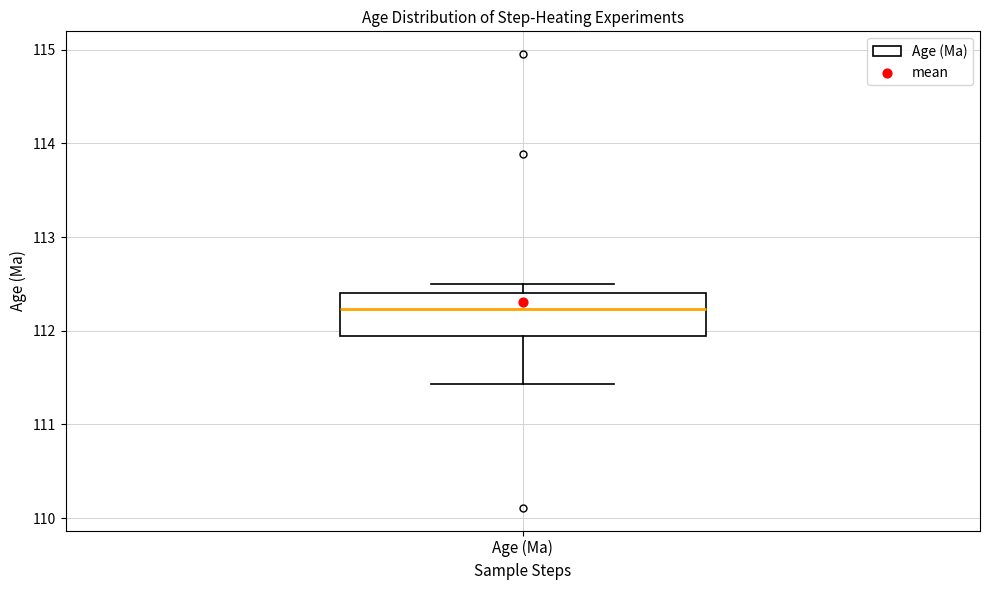

Read this box plot against the y-axis: the position of the median line, the range covered by the box, and the ends of both whiskers. The values are not printed on the chart, so give them approximately, as read against the axis.

median 112.2, box 111.9 to 112.4, whiskers 111.4 to 112.5